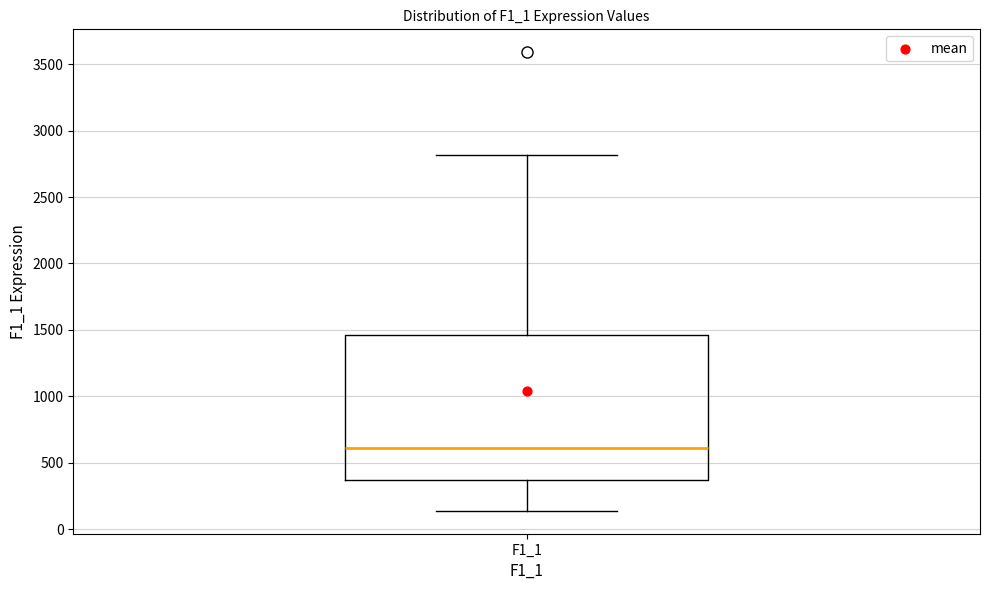

Transcribe this box plot: give where the median line is, the range the box spans, and where the two whiskers end, as read against the y-axis. The values are not printed on the chart, so give them approximately, as read against the axis.

median 600, box 350 to 1450, whiskers 150 to 2800